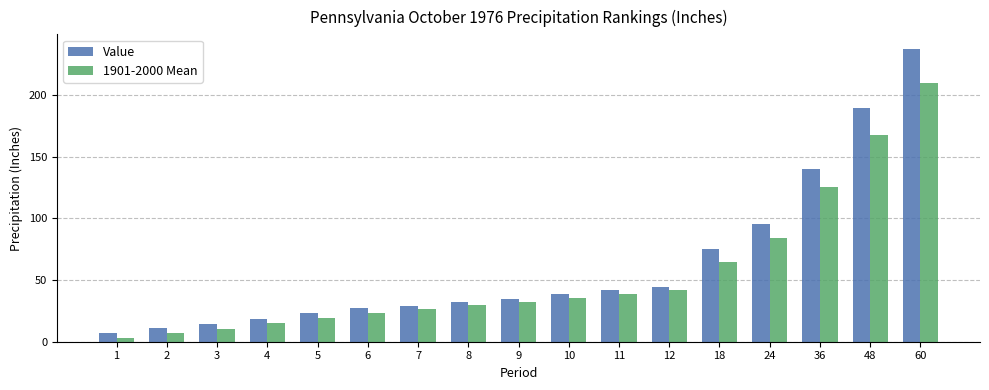

Which series has the widest spread of values?

Value